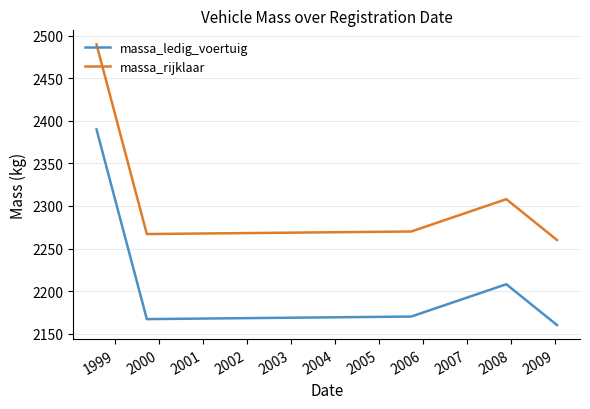

What is the difference between the maximum and minimum values in the massa_ledig_voertuig series?

230